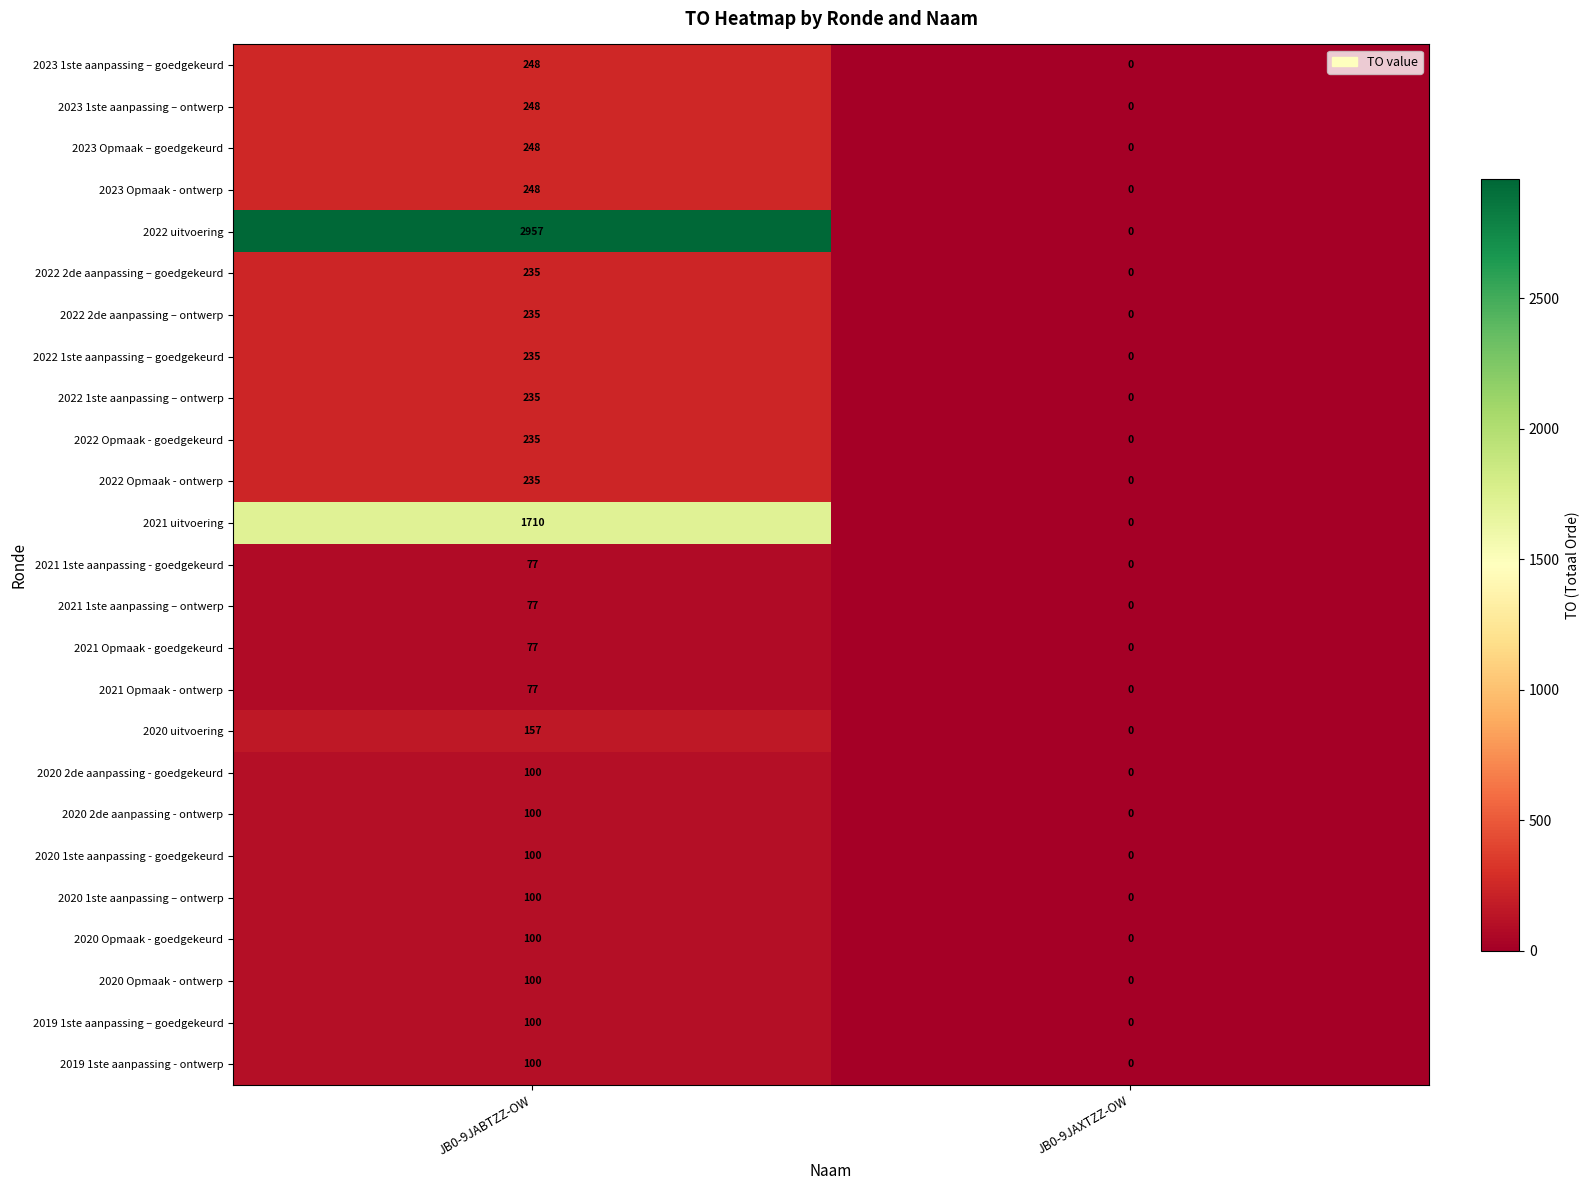

How many distinct data groups are displayed?

25